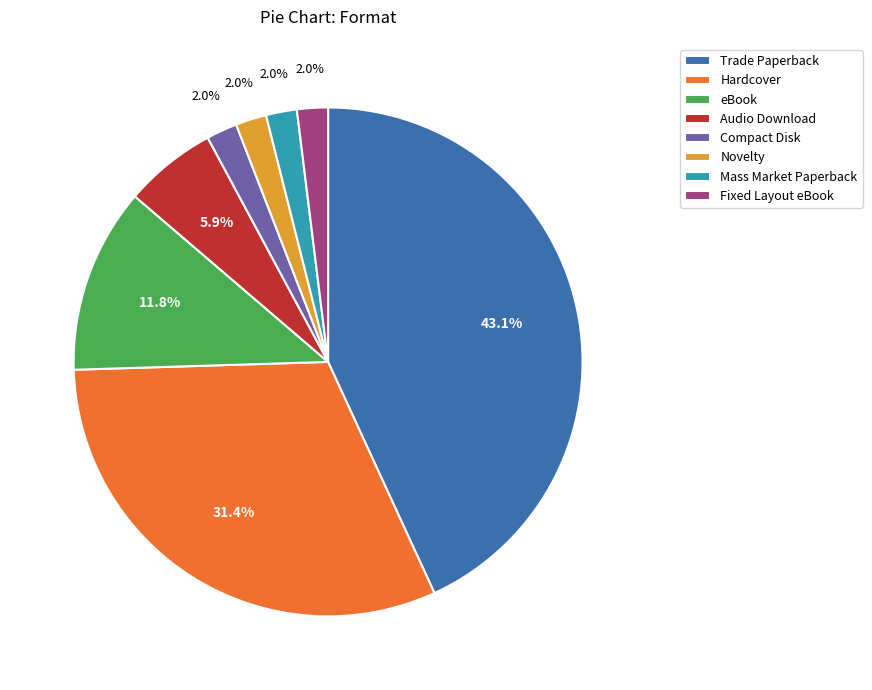

What is the largest slice in the pie chart?

Trade Paperback